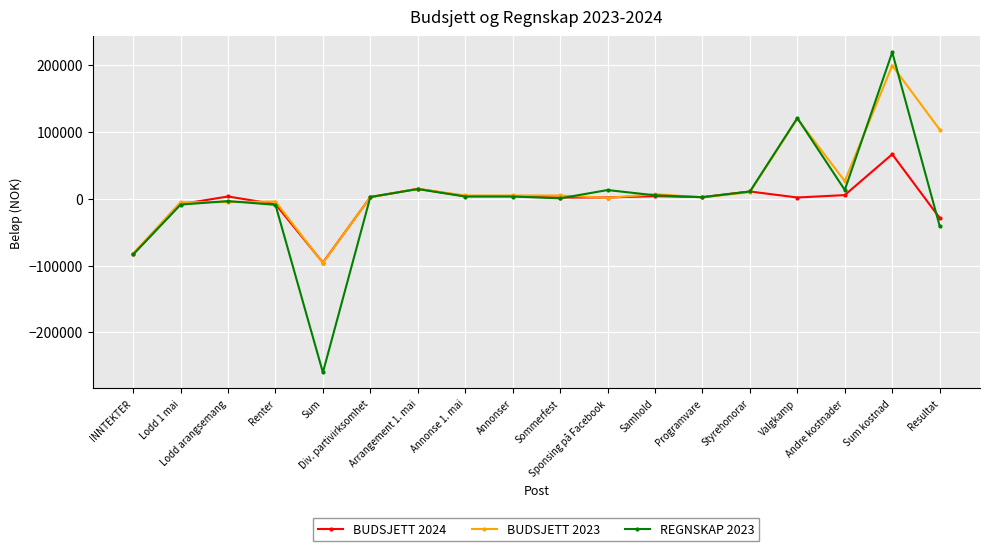

How many data points does each series have?

18